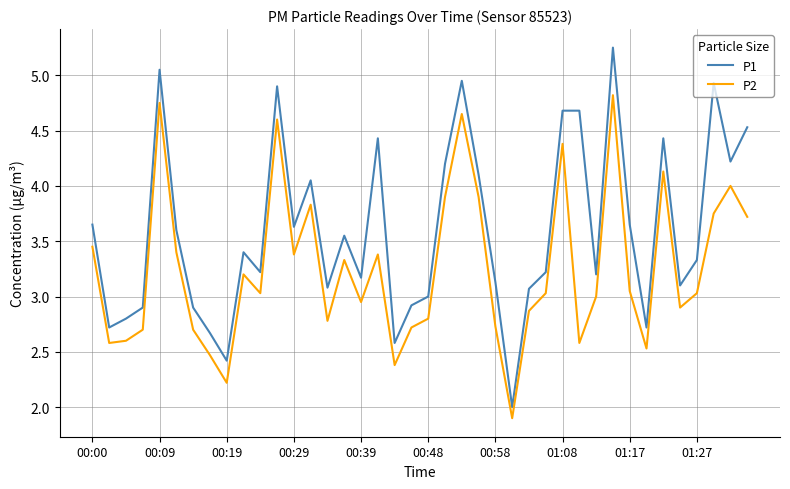

What is the minimum value for P2?

1.9